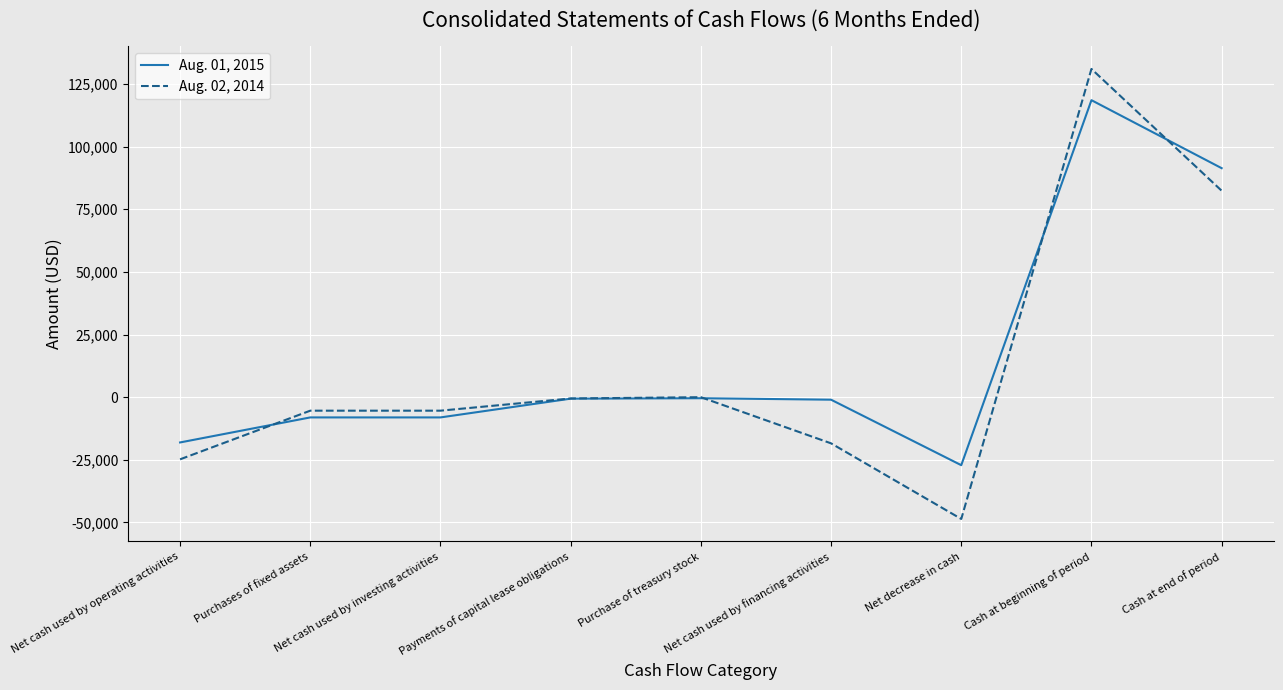

True or false: Aug. 01, 2015 has a value of -18063 at Net cash used by operating activities.

True